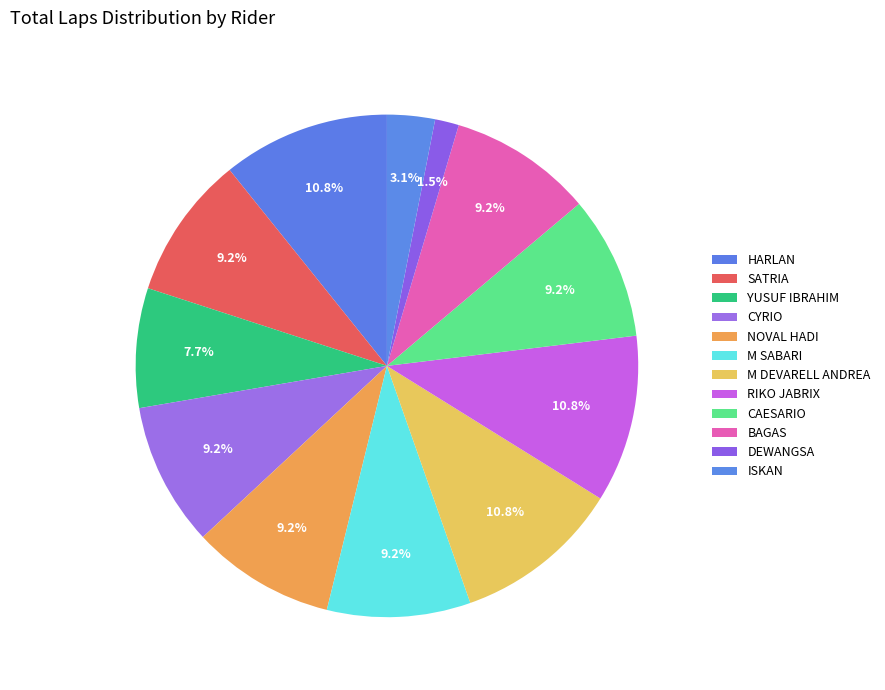

What percentage is NOT represented by ISKAN?

96.9%